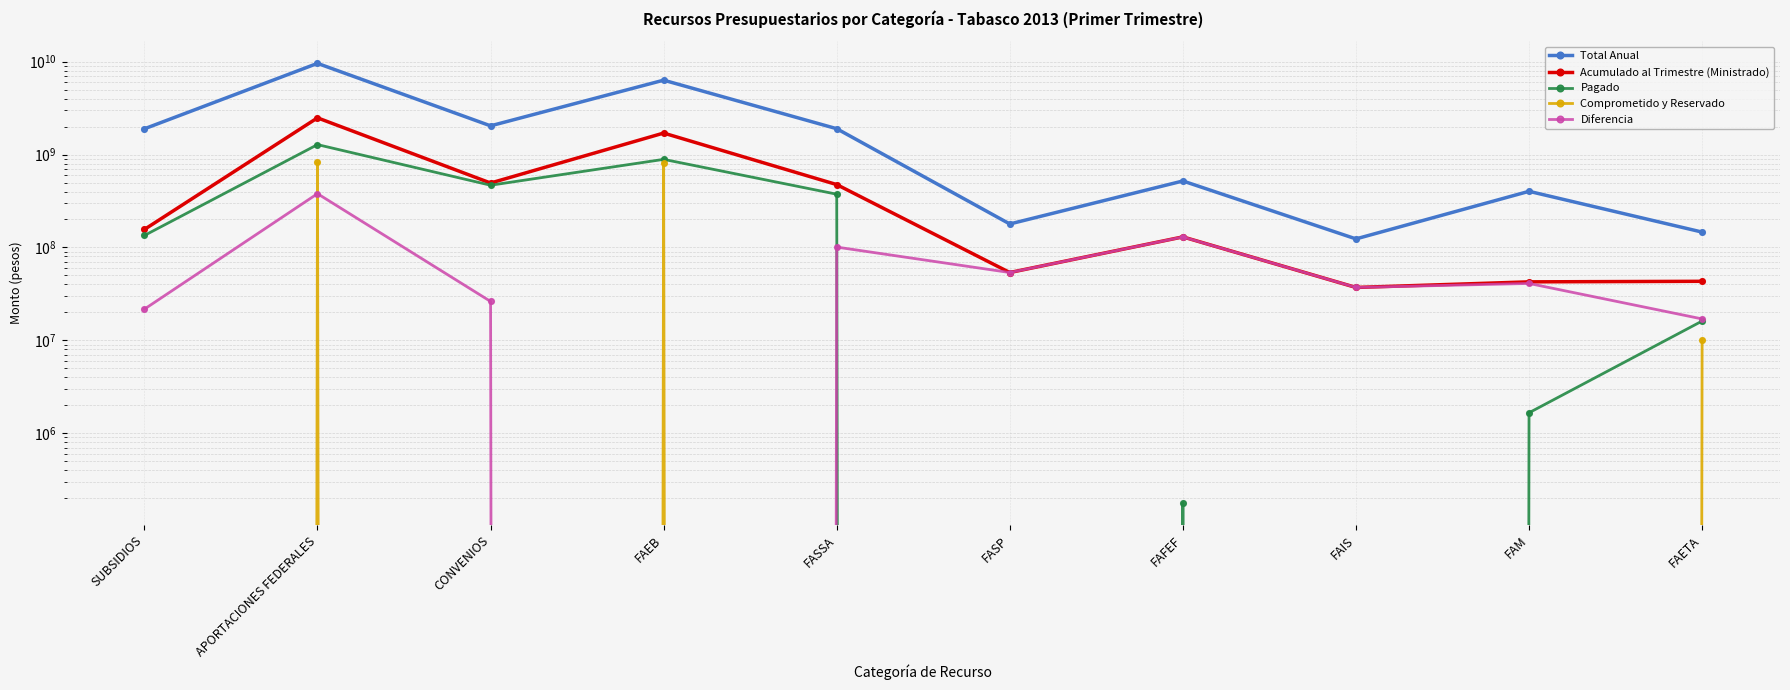

Which series has the largest total across all categories?

Total Anual